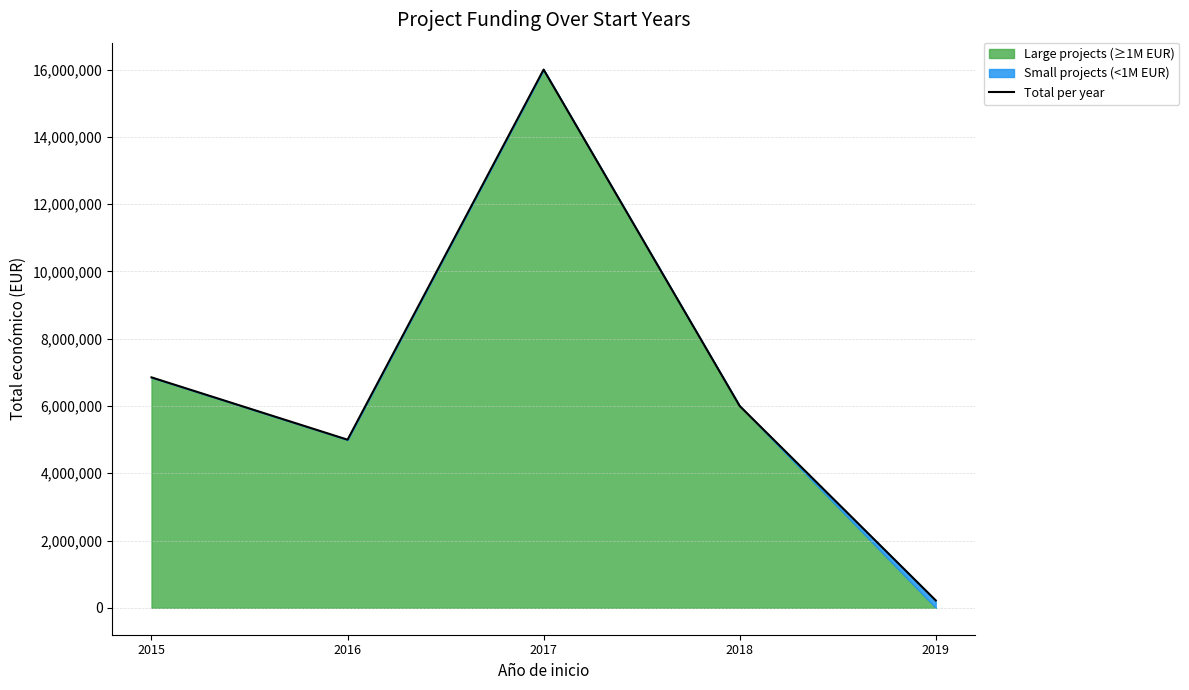

List the labels in order of value, largest first.

2017, 2015, 2018, 2016, 2019